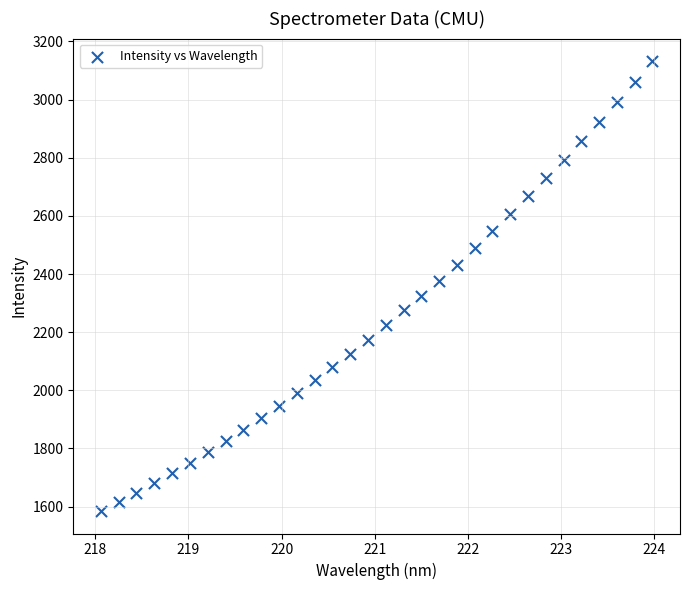

What is the range of Y values (max minus min)?

1547.7